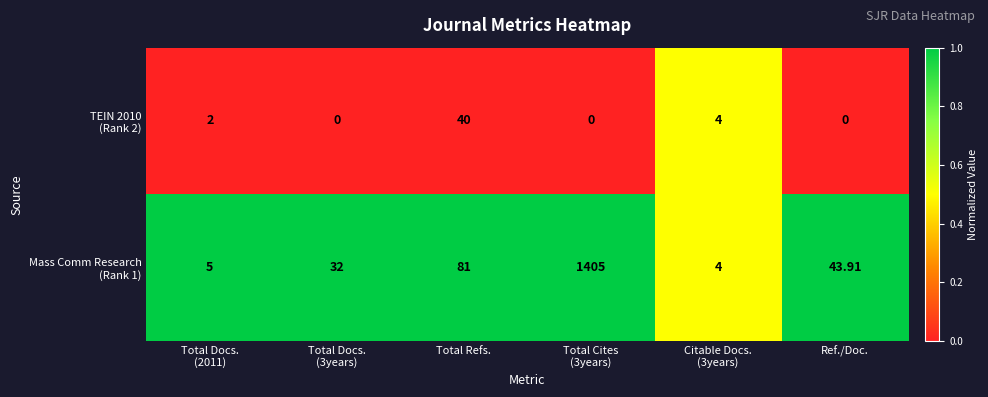

At how many categories does at least one series exceed 0?

6